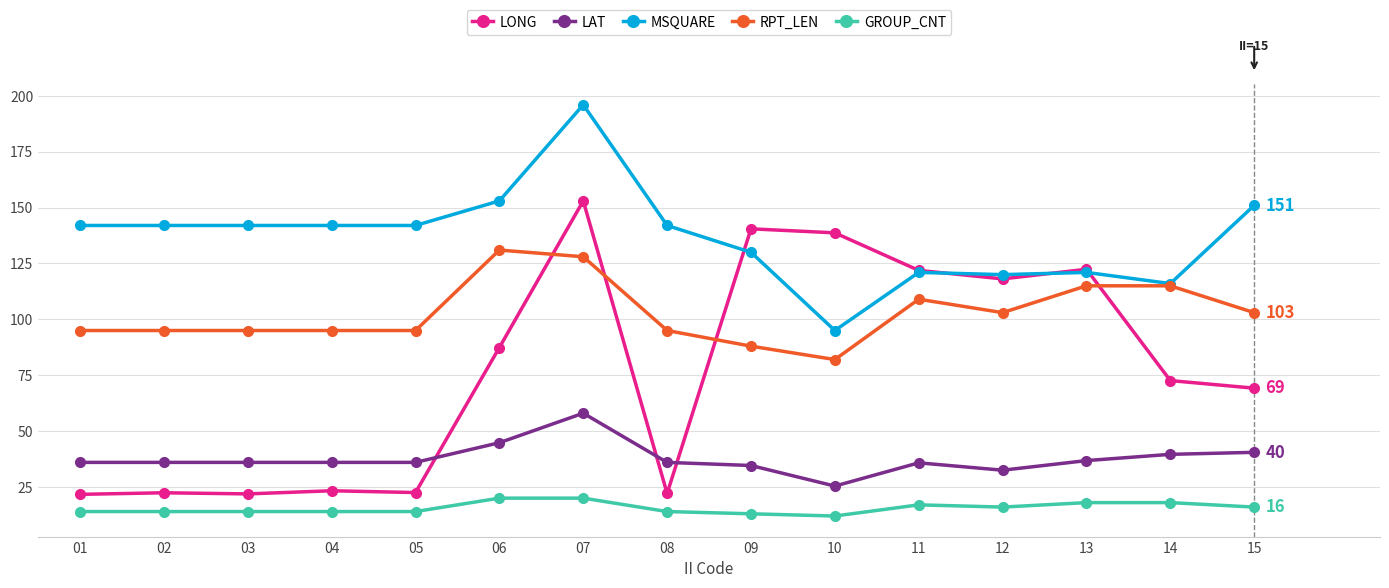

Which series has the widest spread of values?

LONG